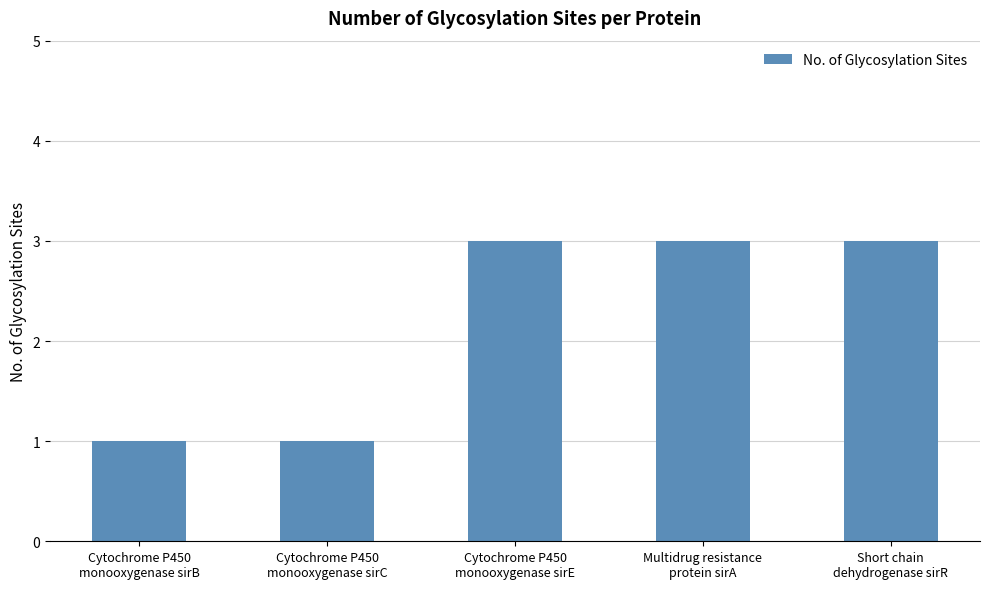

What is the difference between the values at Multidrug resistance
protein sirA and Cytochrome P450
monooxygenase sirB?

2